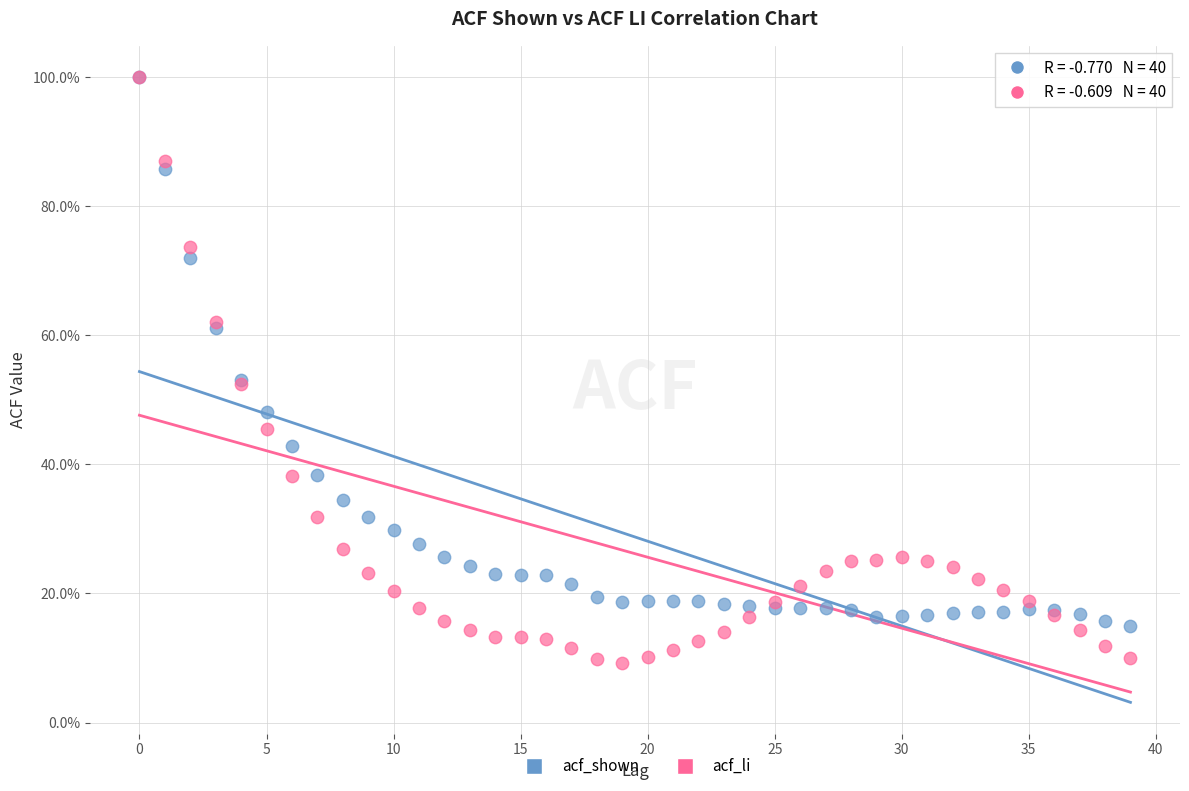

What are all the series names shown in the legend?

acf_shown, acf_li